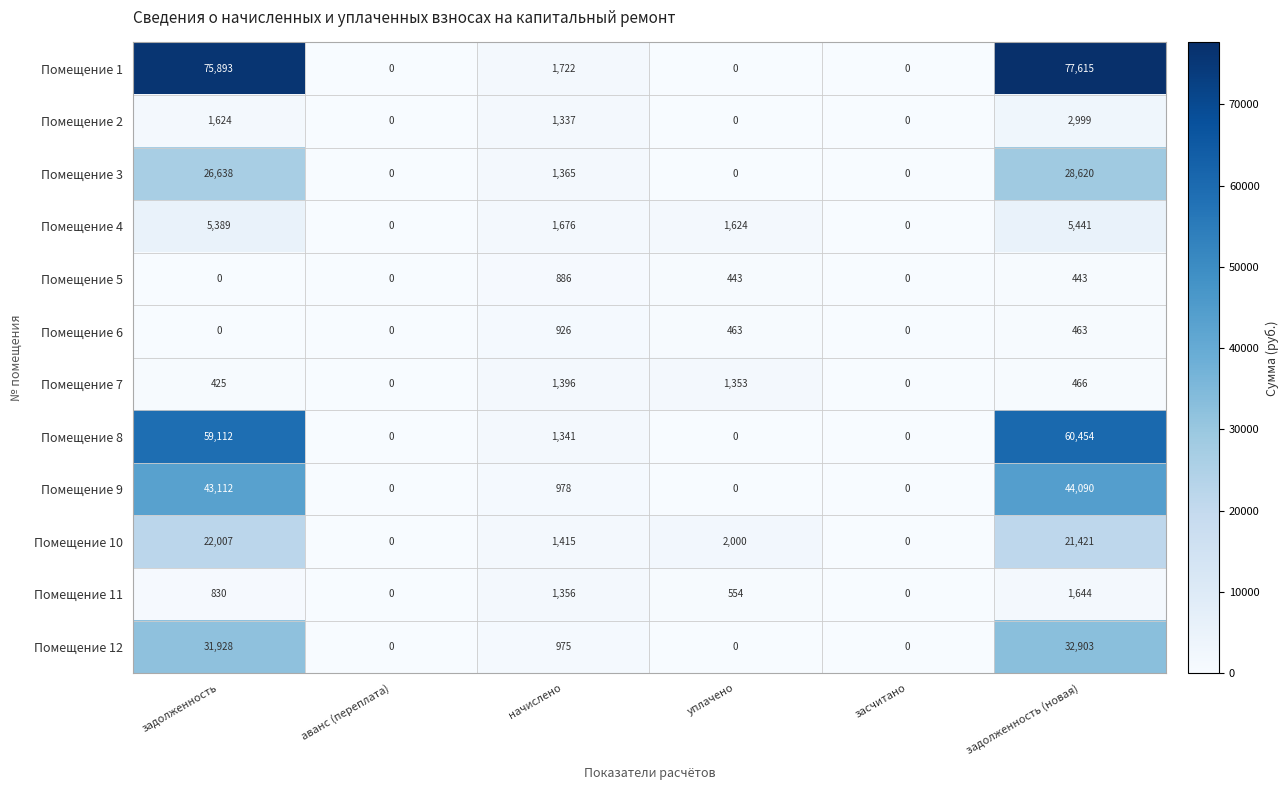

How many categories are shown in the chart?

6